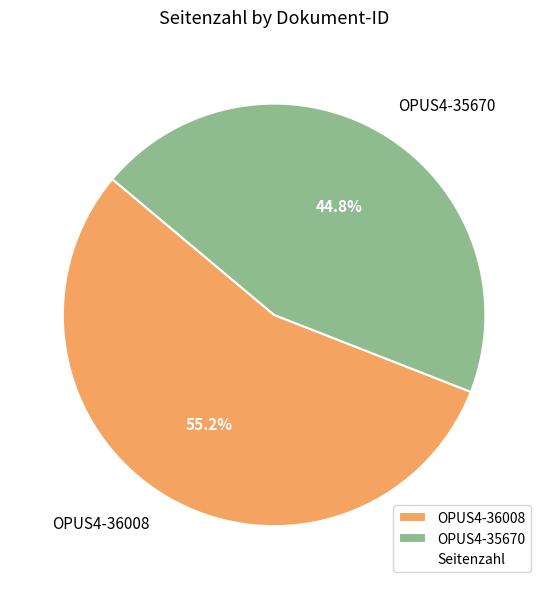

Is it true that OPUS4-36008 is 55% of the pie?

True